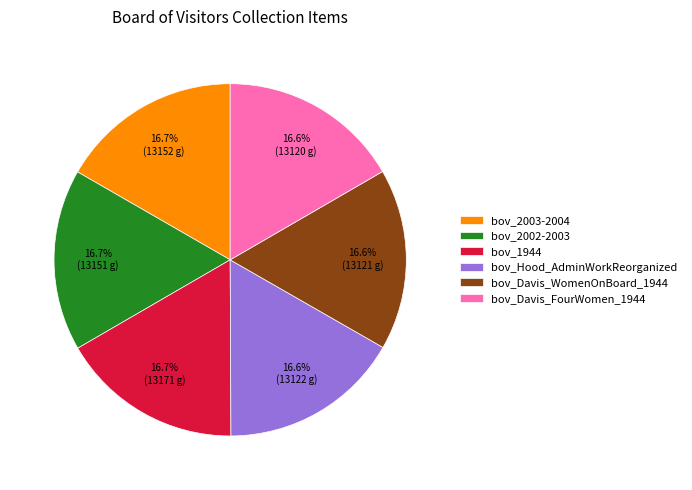

What percentage is NOT represented by bov_Davis_WomenOnBoard_1944?

83.4%